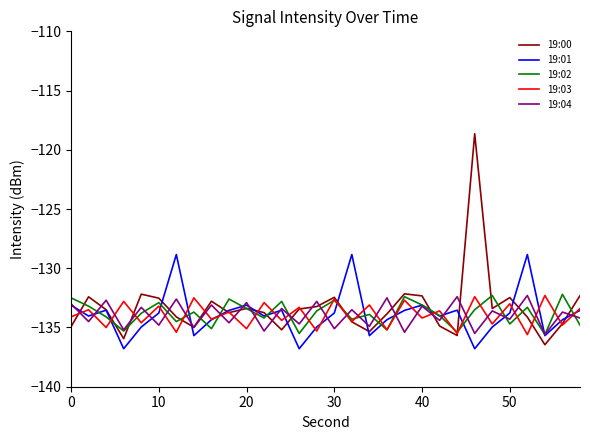

Which series has the widest spread of values?

19:00